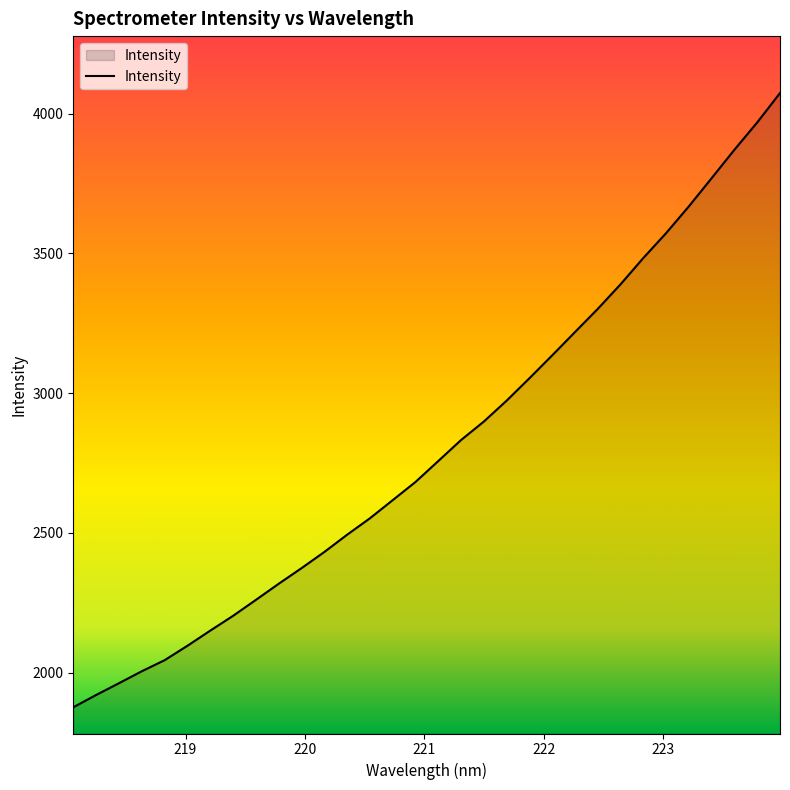

Does the chart display data point markers on the line(s)?

No